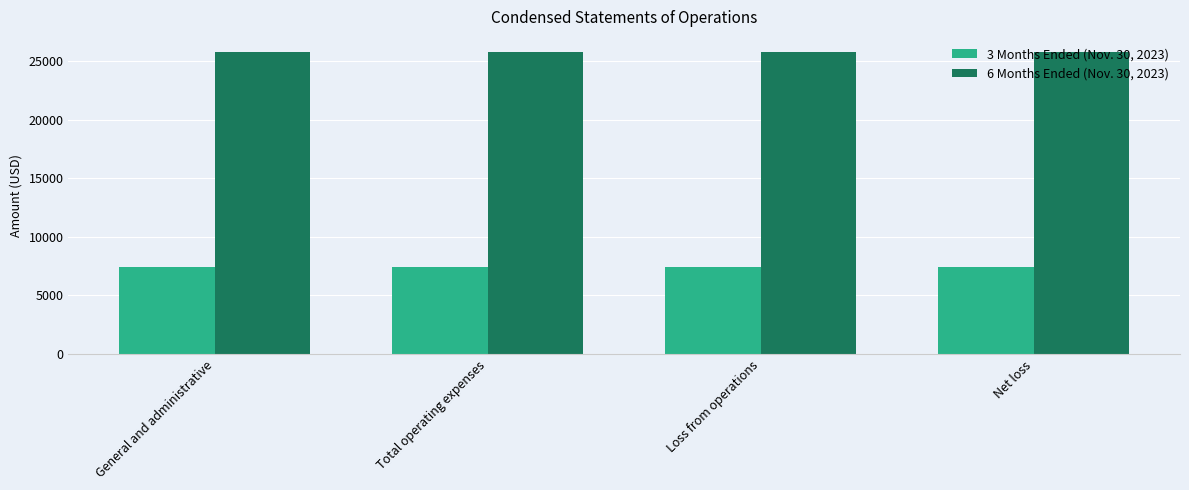

Is the value of 6 Months Ended (Nov. 30, 2023) at General and administrative greater than the value of 3 Months Ended (Nov. 30, 2023) at Total operating expenses?

Yes